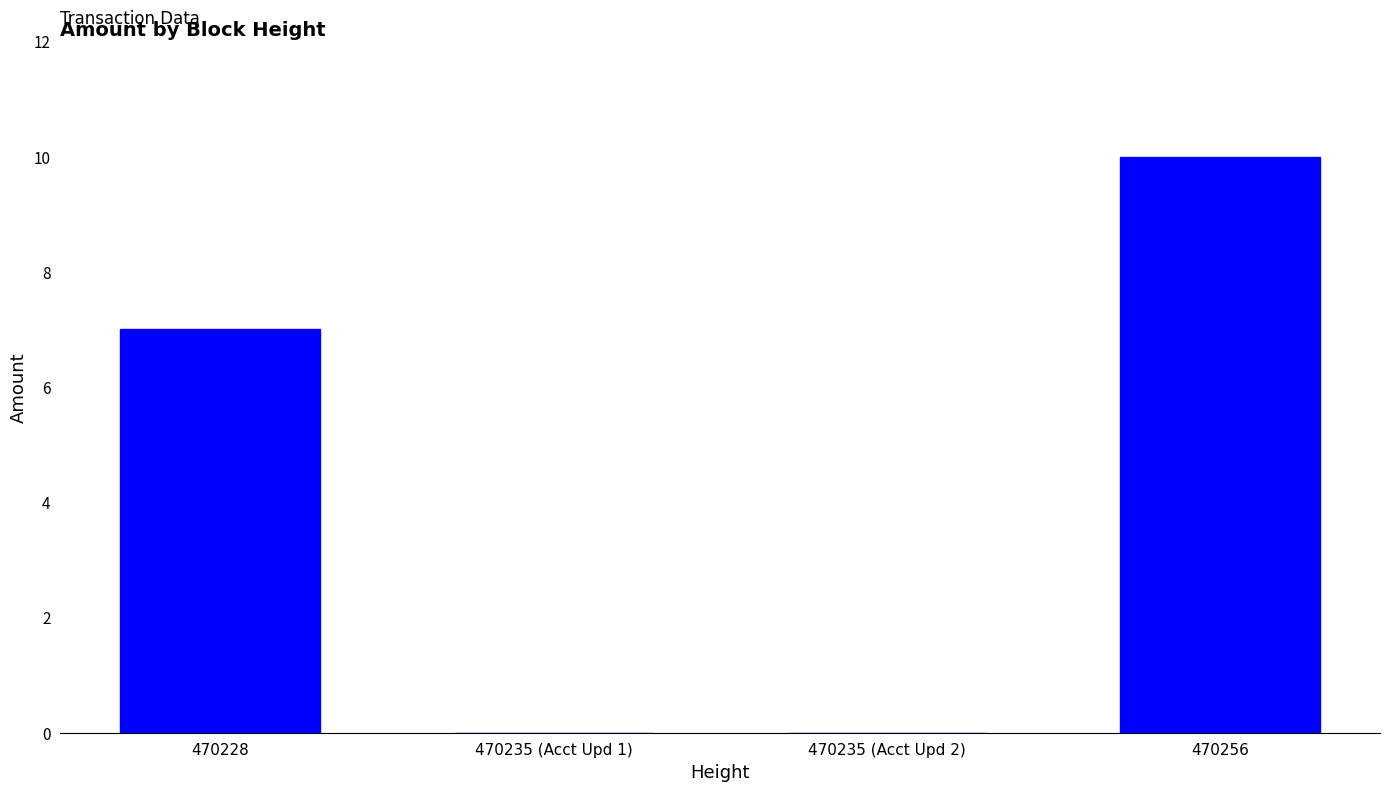

What is the maximum value shown in the chart?

10